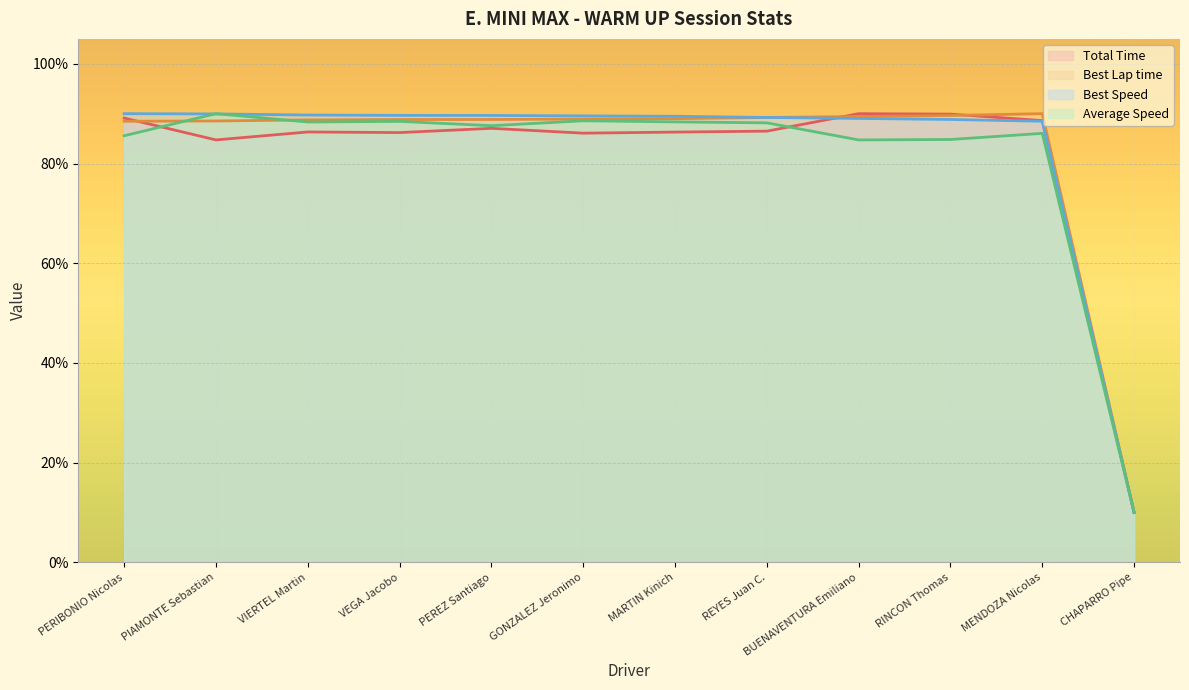

At which label is Average Speed closest to 50?

BUENAVENTURA Emiliano